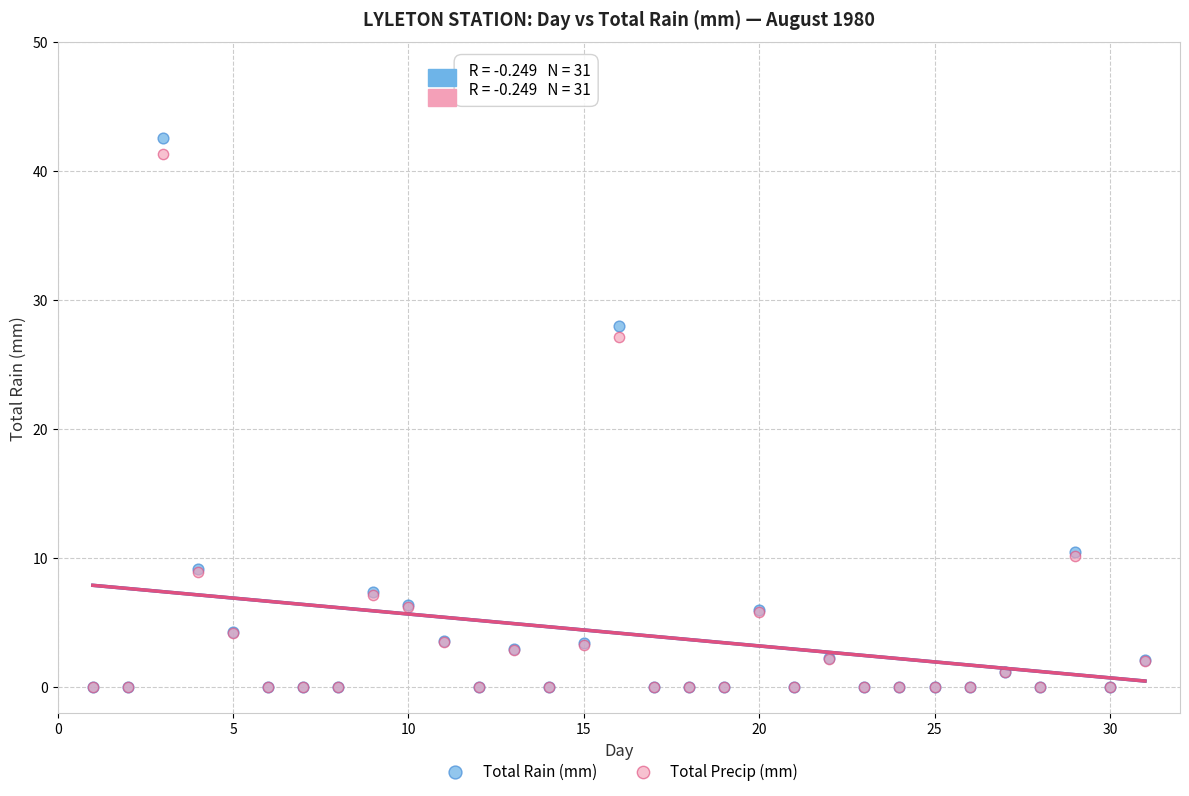

Across all series, what Y value is closest to 21?

27.2